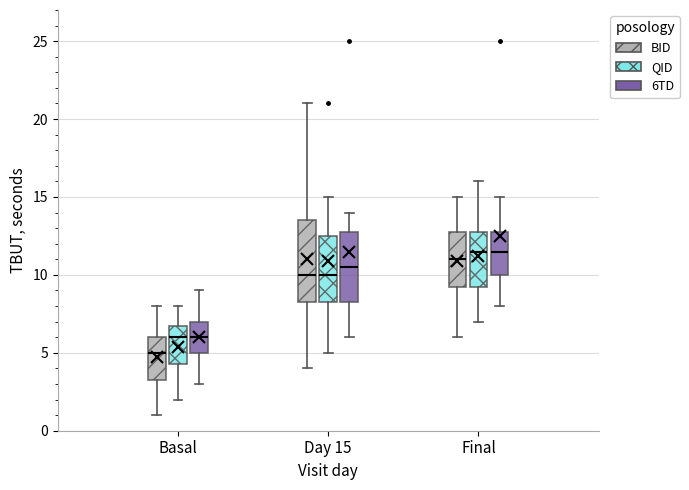

Comparing the boxes themselves (not the whiskers), which one is the tallest?

Day 15 (BID)